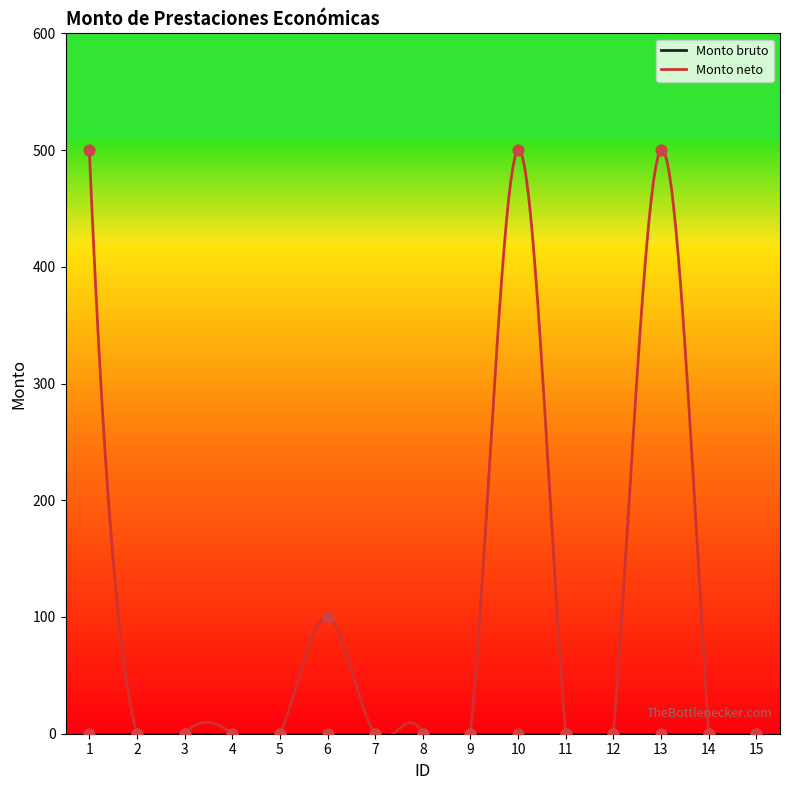

Between 4 and 14, which is larger?

4